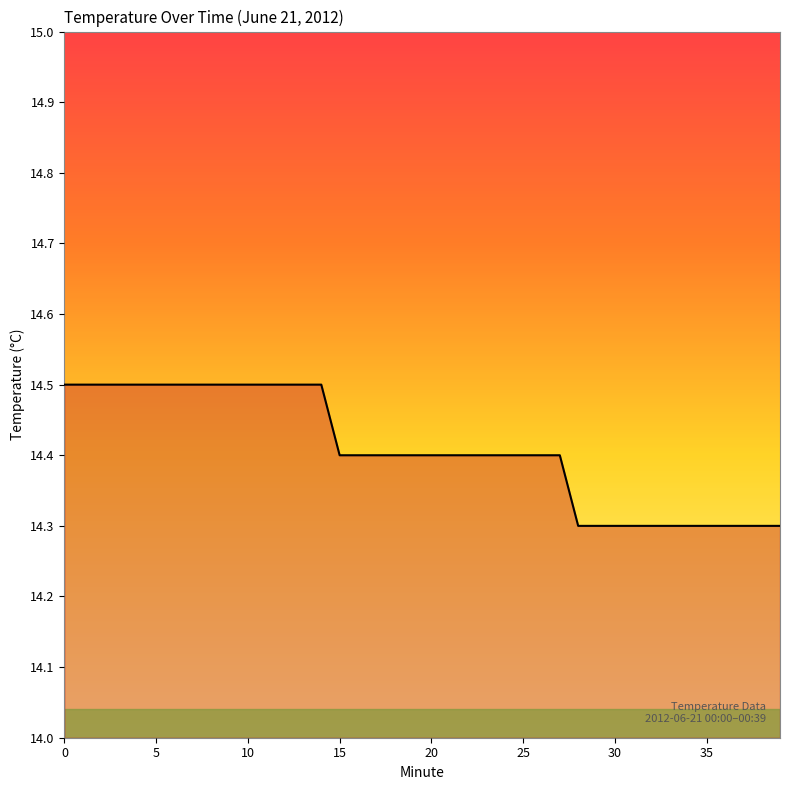

True or false: the data shows 21.9 at 12.

False